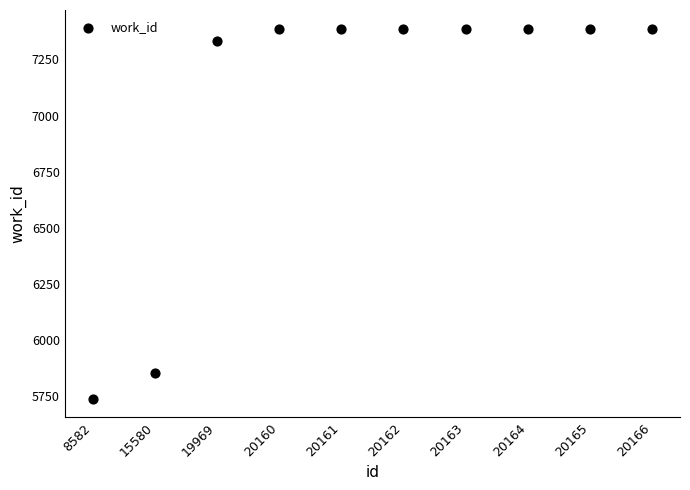

What Y value in the scatter plot is closest to 6562?

5850